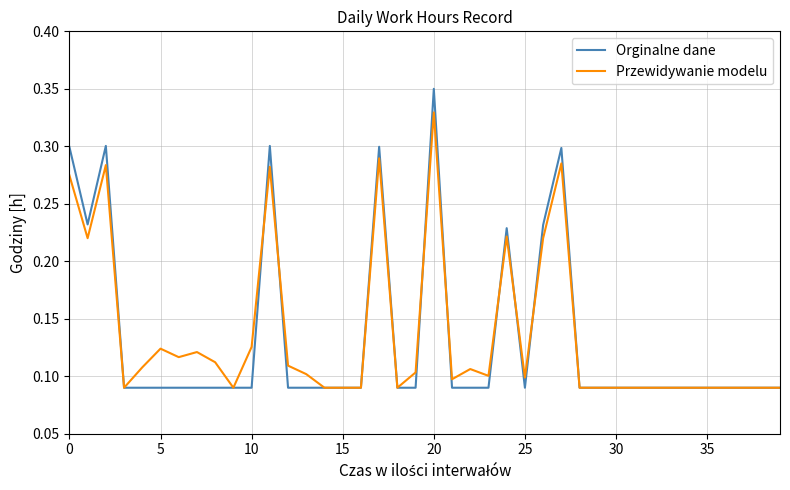

Which series has the largest total across all categories?

Przewidywanie modelu